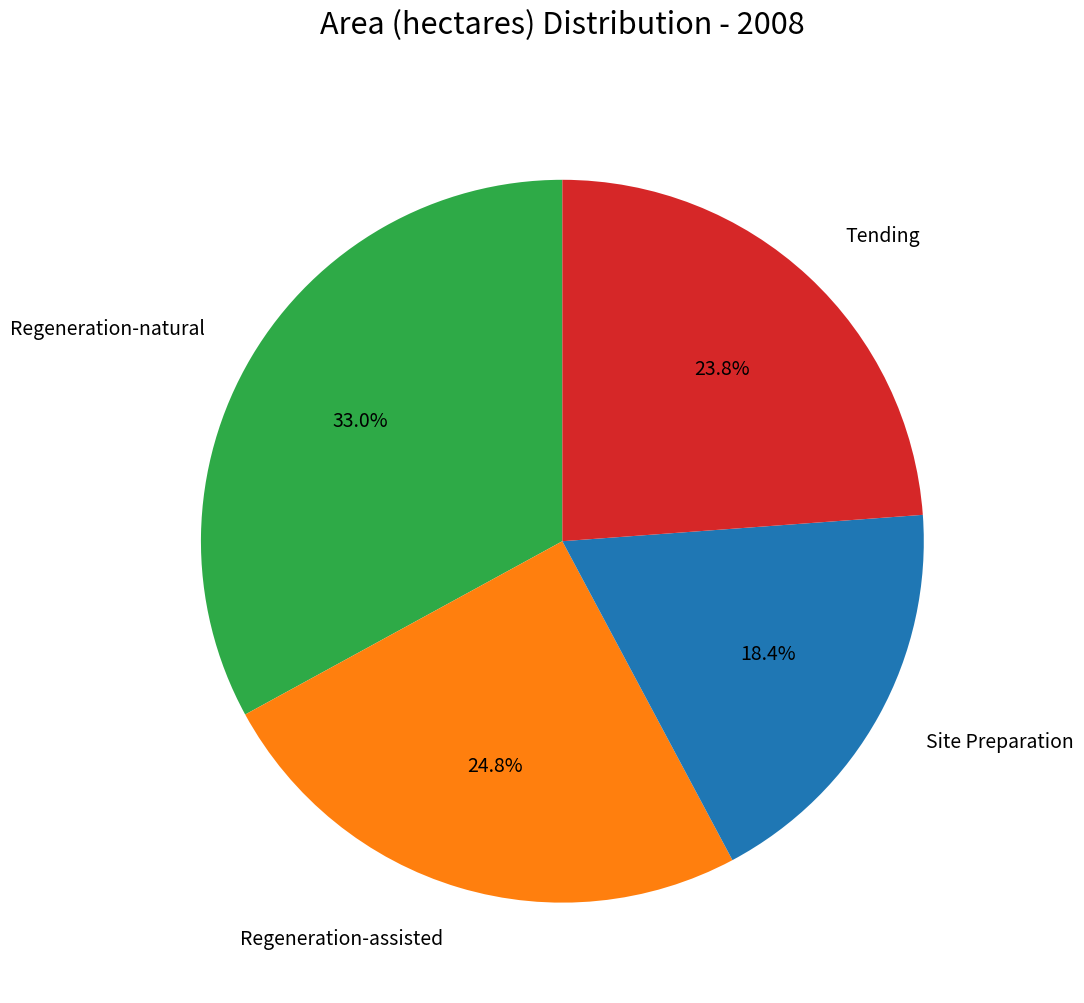

Rank the categories by value from highest to lowest.

Regeneration-natural, Regeneration-assisted, Tending, Site Preparation